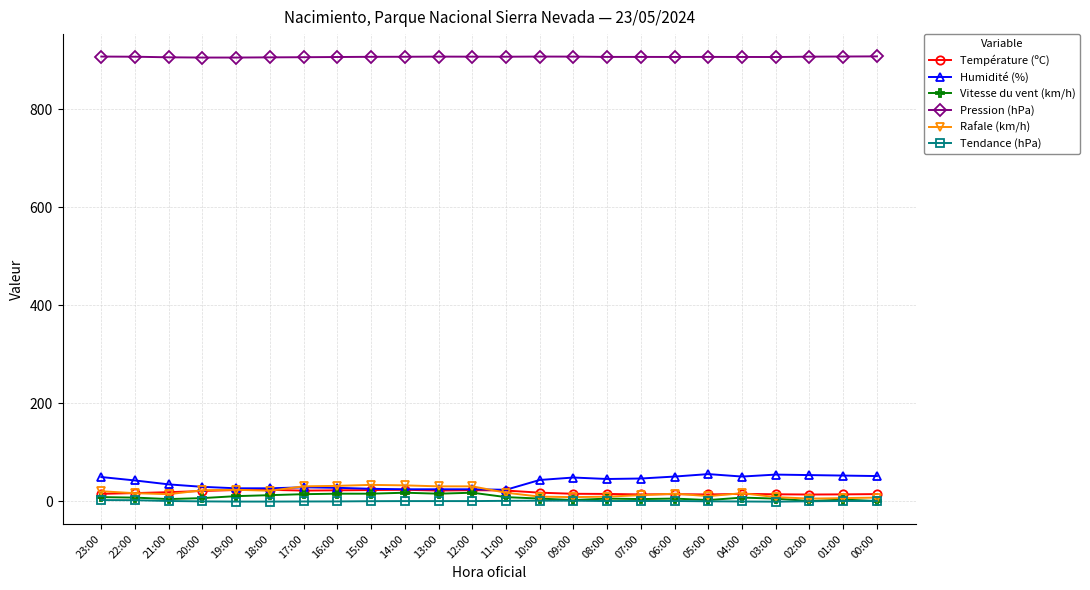

Does the chart have visible grid lines?

Yes